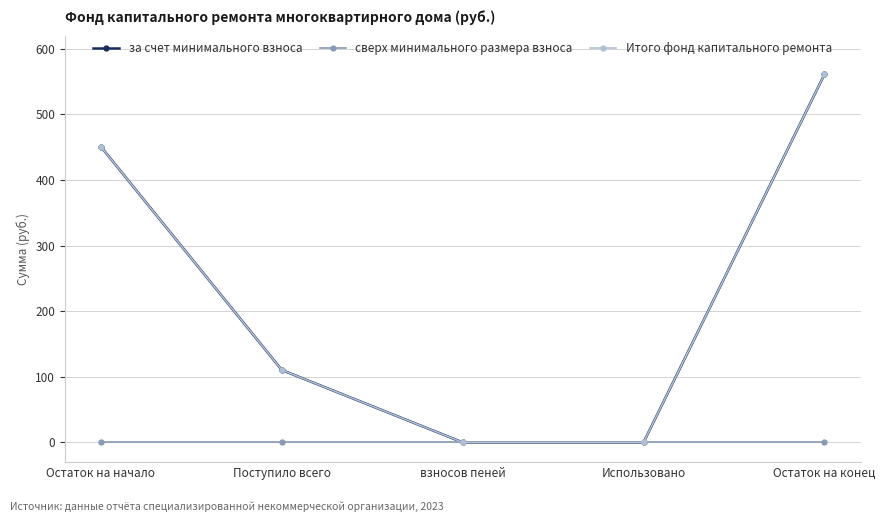

Does the chart have visible grid lines?

Yes